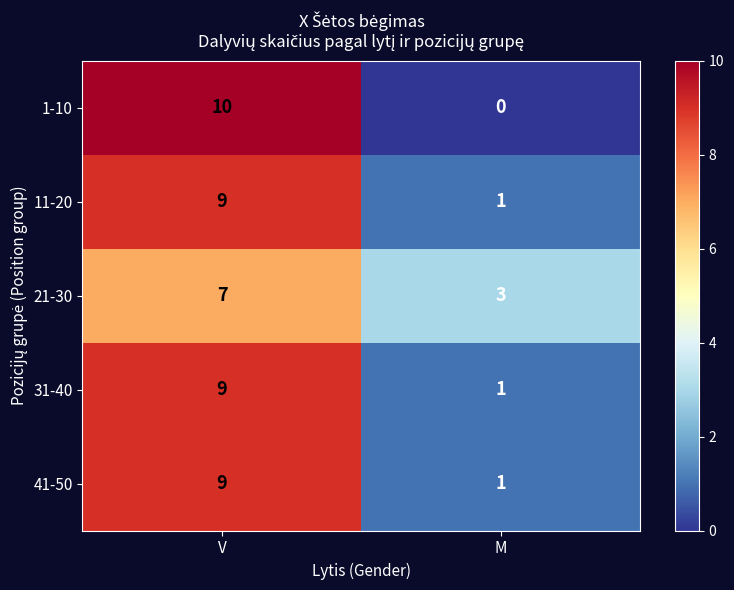

Reading left to right, extract all data points from this chart.

1-10: 10	0
11-20: 9	1
21-30: 7	3
31-40: 9	1
41-50: 9	1